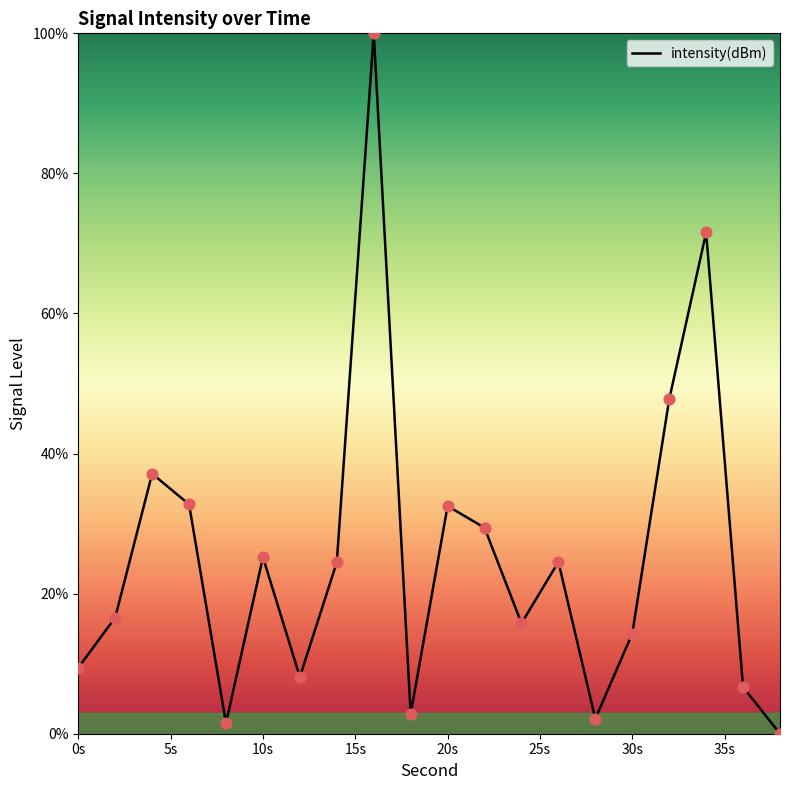

What is the greatest value displayed?

100.0